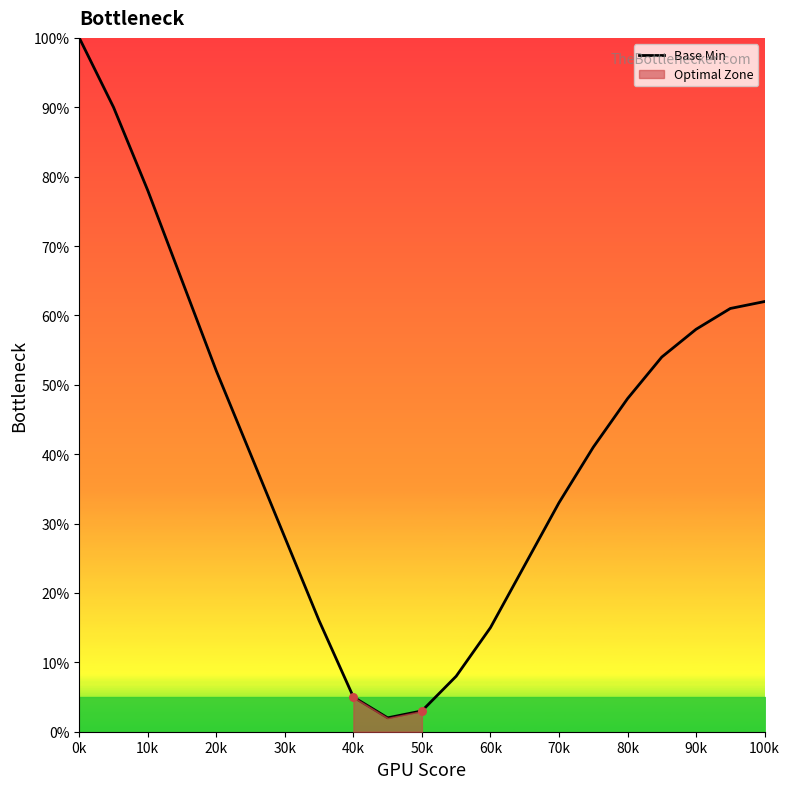

The value of Base Min at 30k is 10. True or false?

False